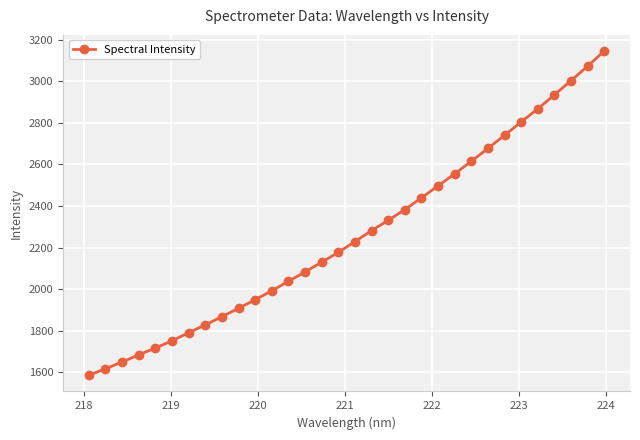

Does the chart display data point markers on the line(s)?

Yes